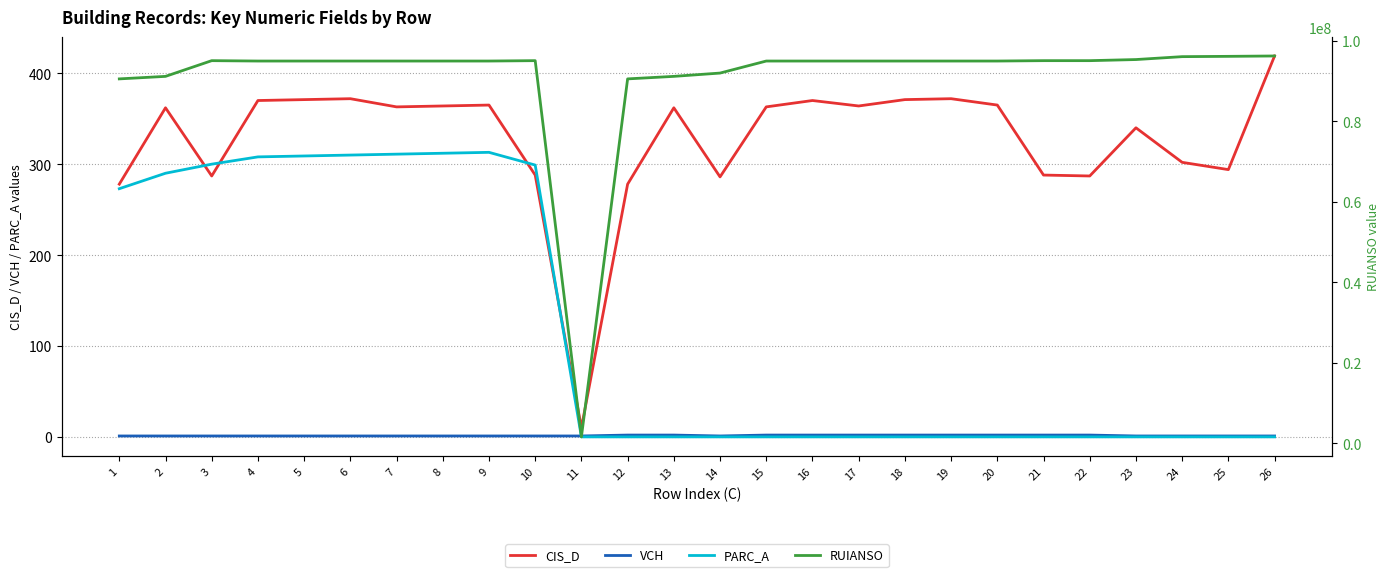

Is it true that VCH equals 2 at 5?

False